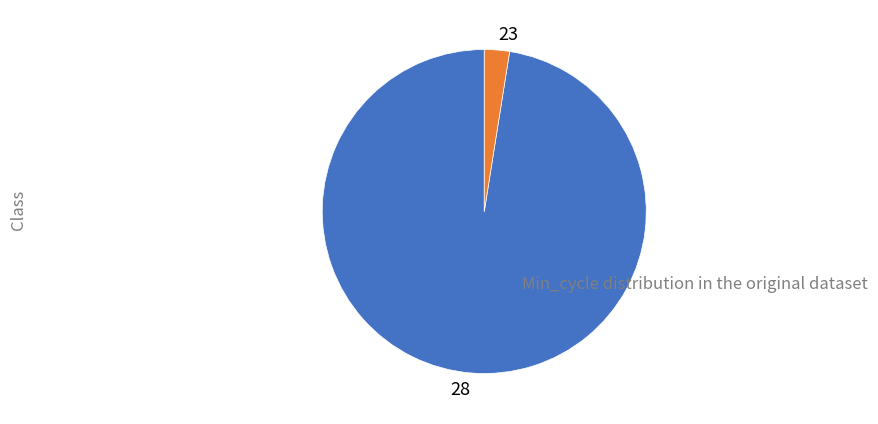

Is it true that 28 is 97% of the pie?

True